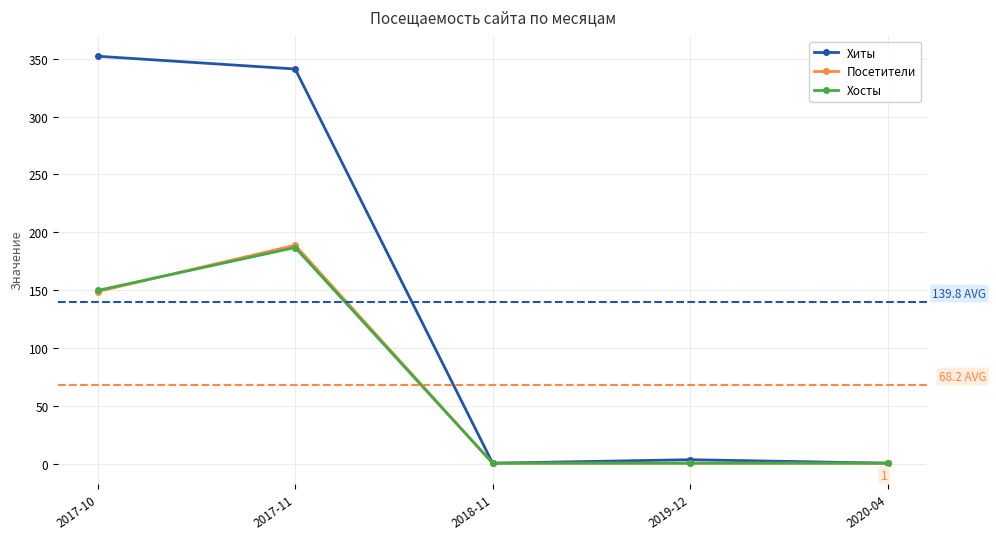

Which series has the widest spread of values?

Хиты